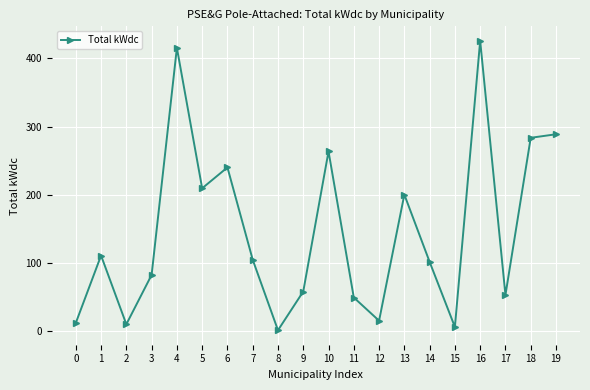

Does the chart have visible grid lines?

Yes